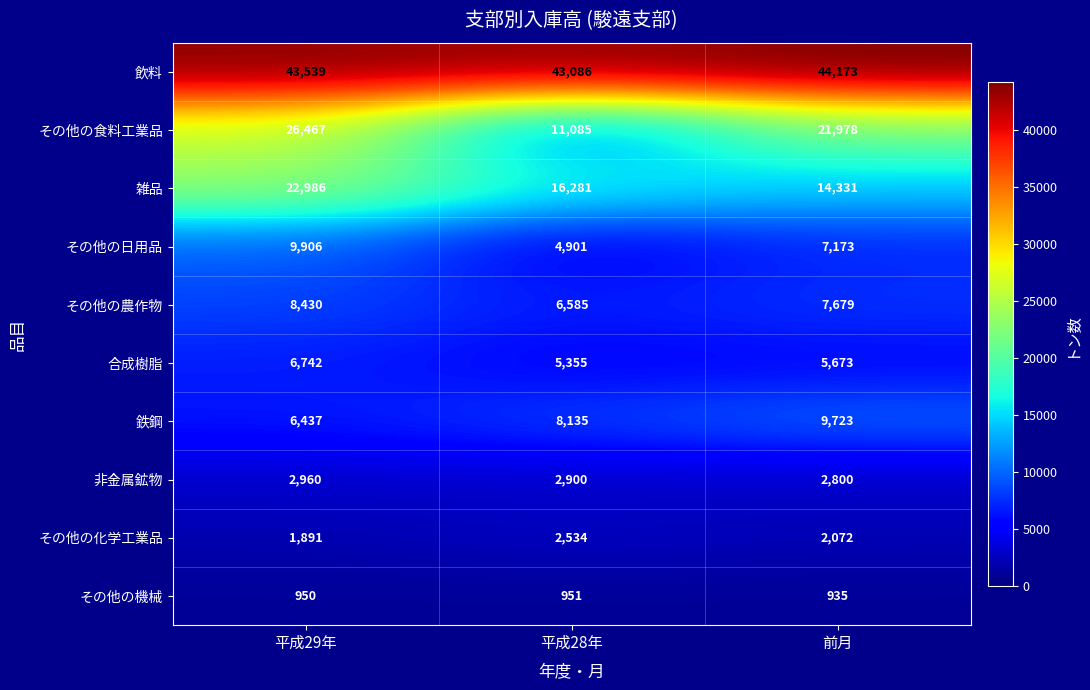

The その他の日用品 series shows 14063 at 平成29年. True or false?

False